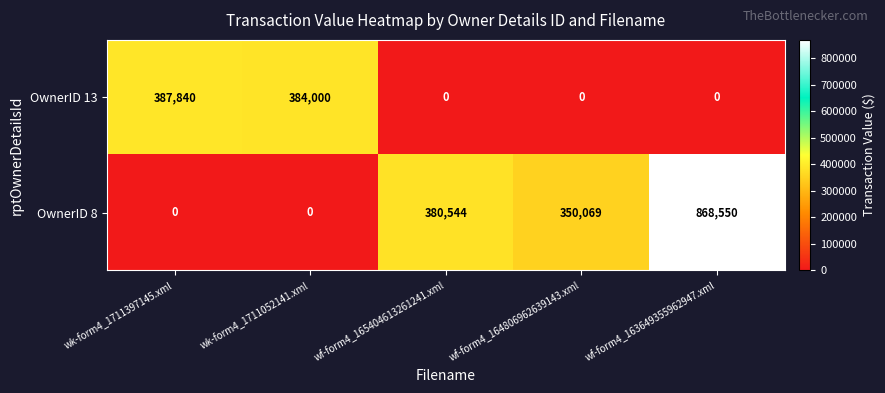

At wf-form4_165404613261241.xml, list the series in order from smallest to largest.

OwnerID 13, OwnerID 8